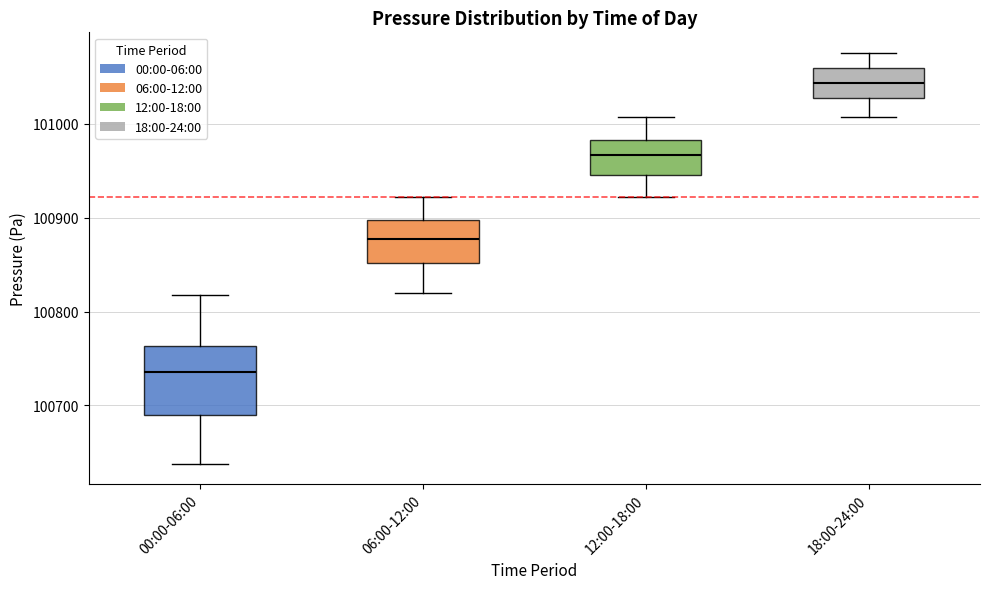

Comparing the boxes themselves (not the whiskers), which one is the tallest?

00:00-06:00